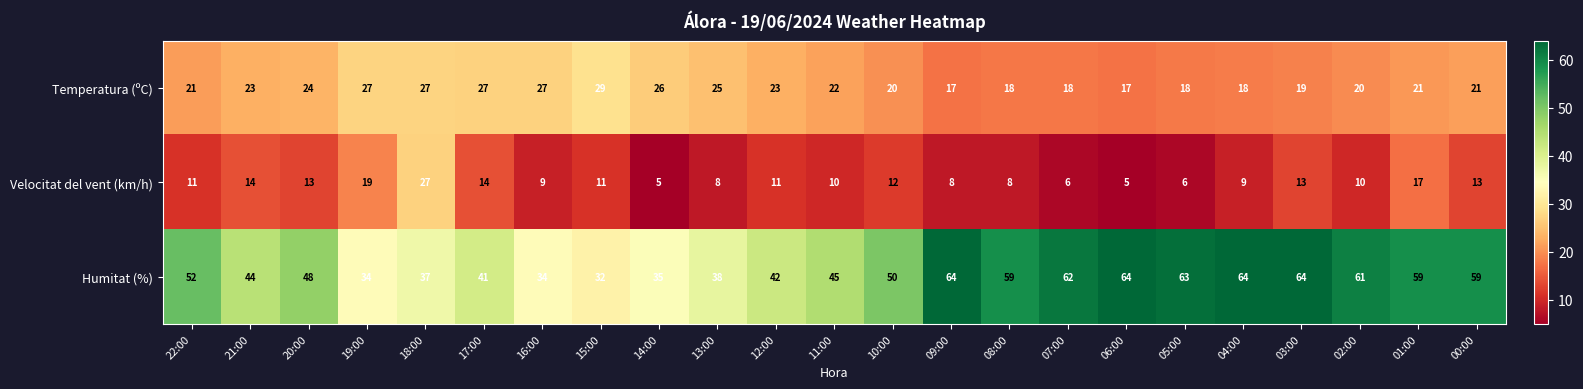

Rank the series by their average value, from lowest to highest.

Velocitat del vent (km/h), Temperatura (ºC), Humitat (%)